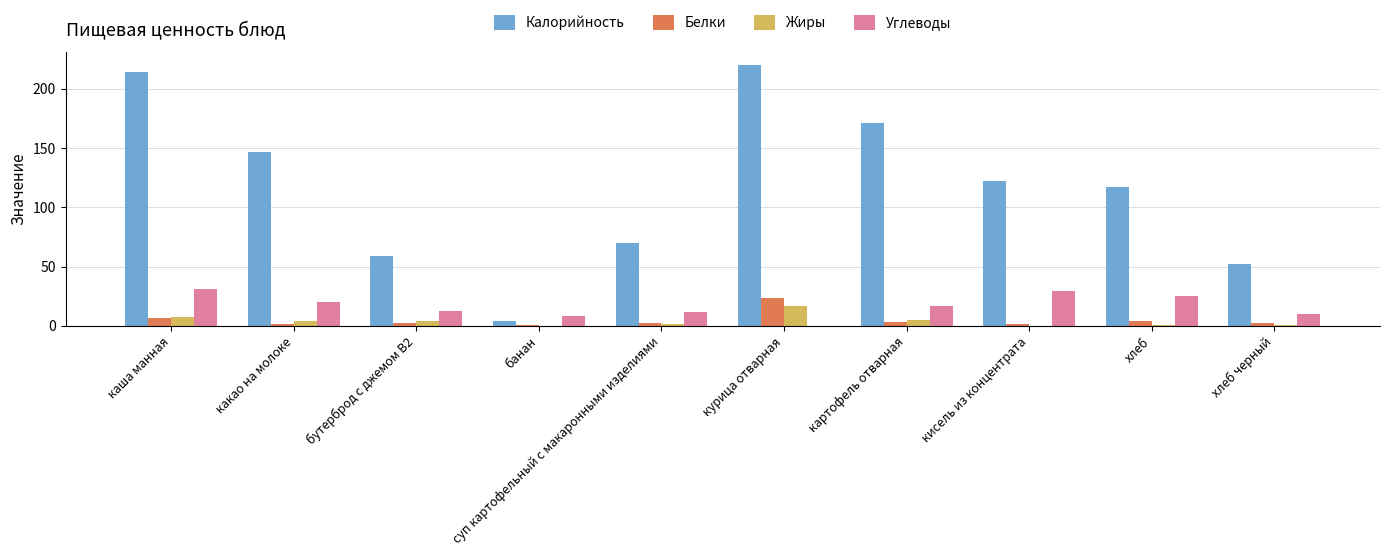

Which label corresponds to the largest value in the chart?

курица отварная